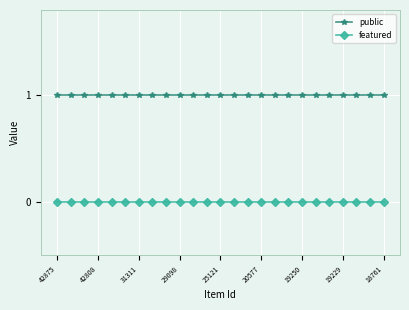

True or false: public and featured intersect in this chart.

False